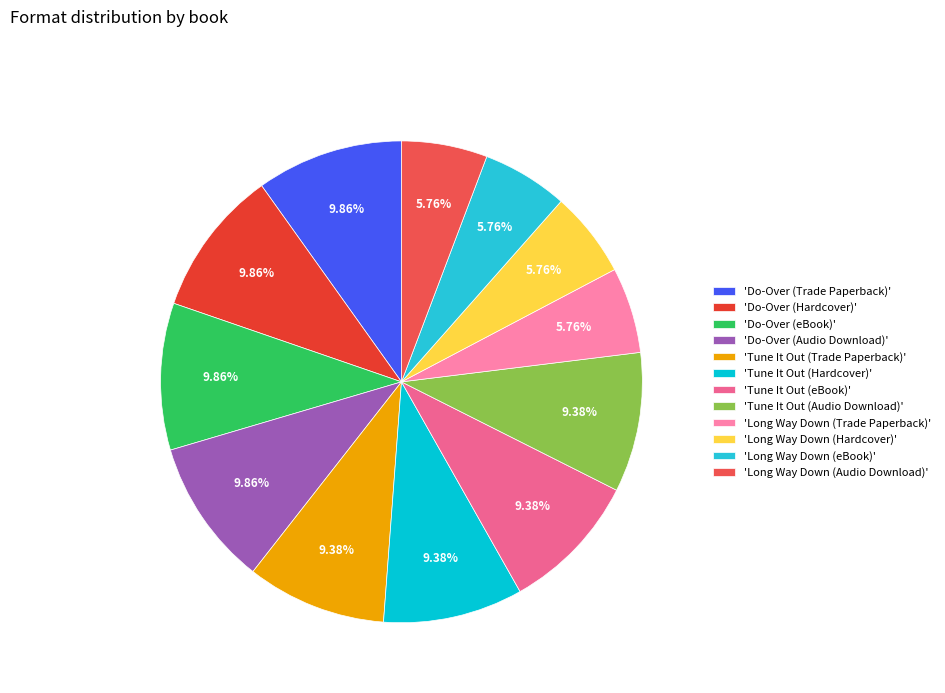

Is there any slice that represents more than half of the pie?

No